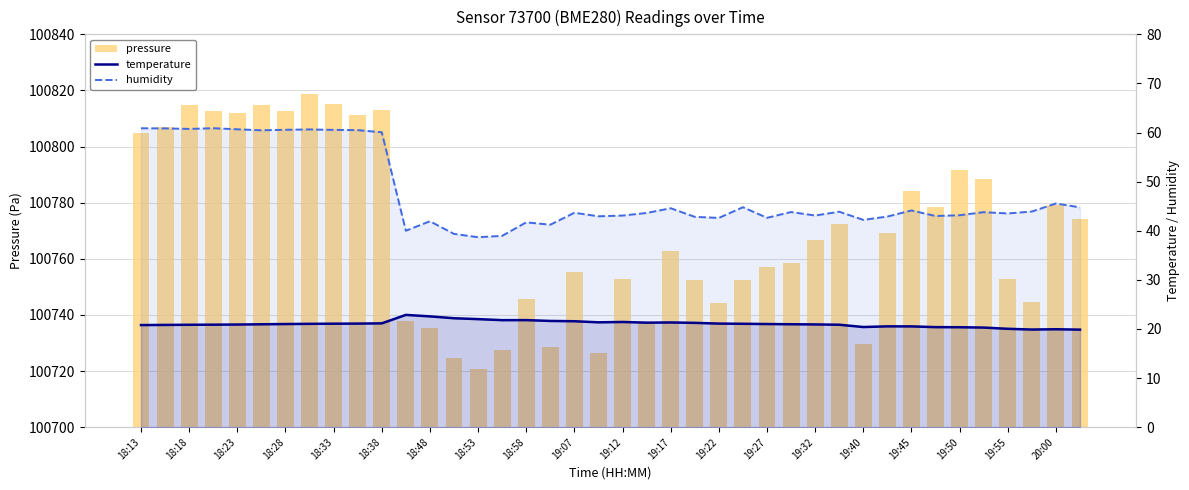

Are the bars grouped side by side (vs. stacked)?

Yes